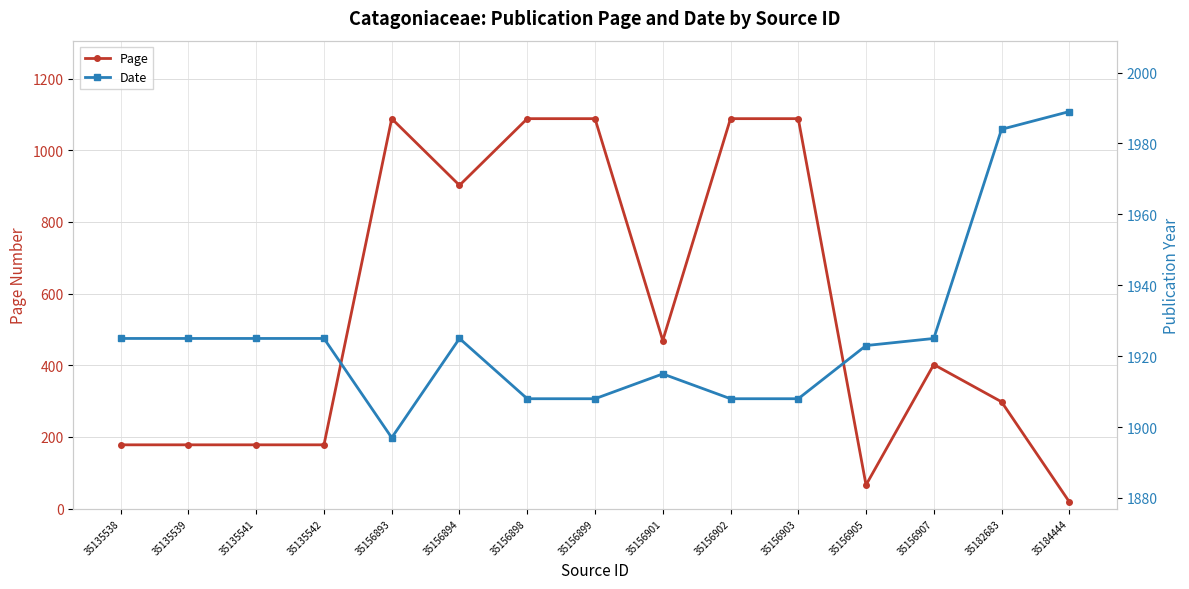

True or false: Date and Page intersect in this chart.

False